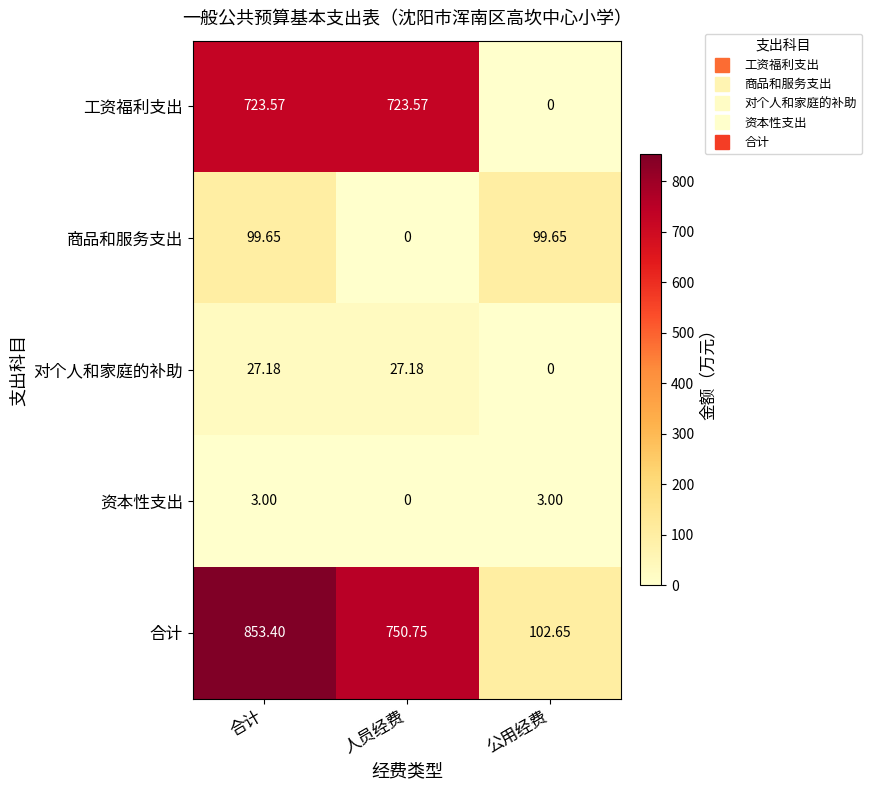

At which label does 合计 first exceed 750?

合计